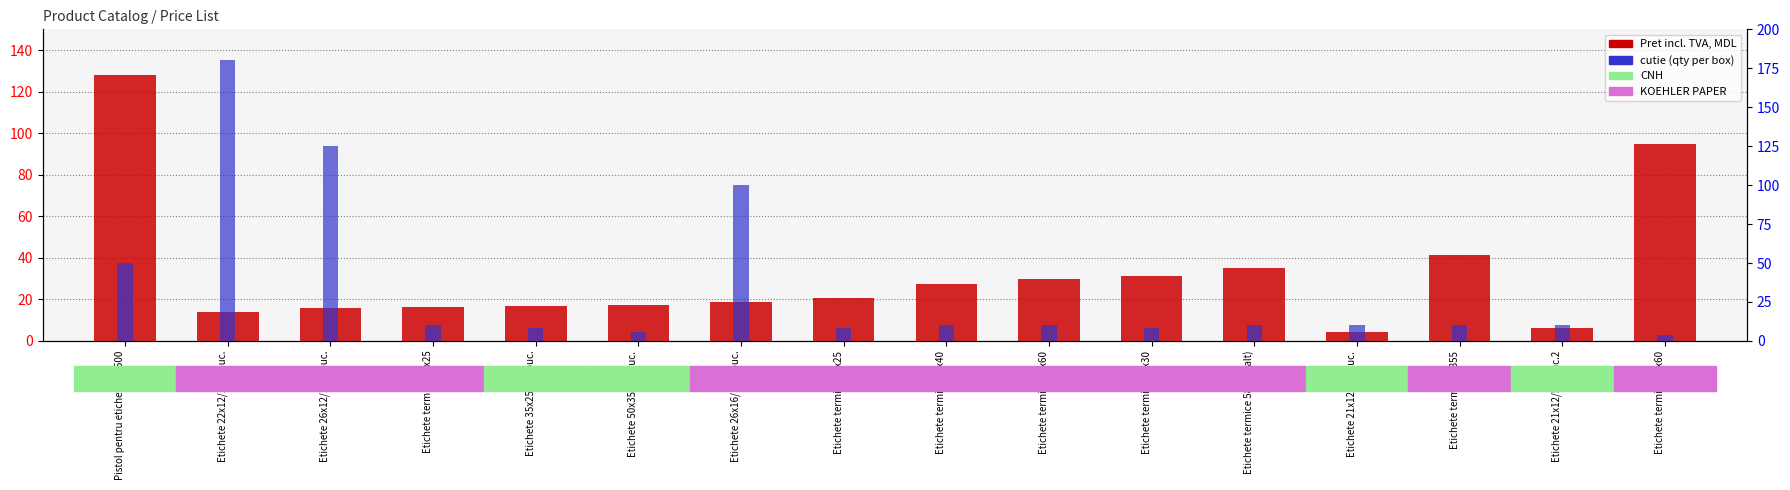

What is the difference between the second highest and minimum values in the cutie series?

121.0